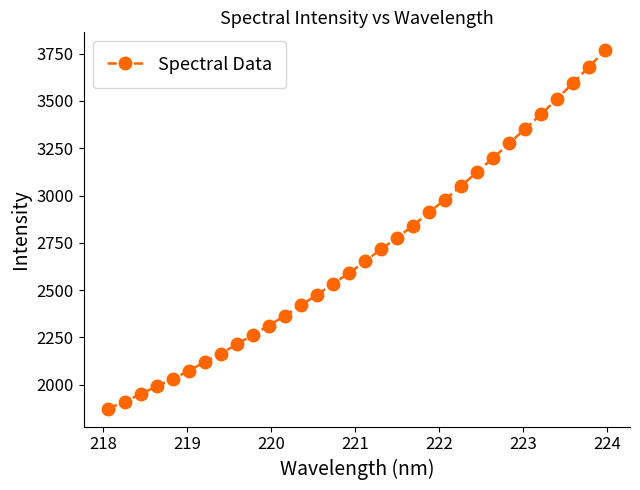

Is this an area chart (filled region under the line)?

No